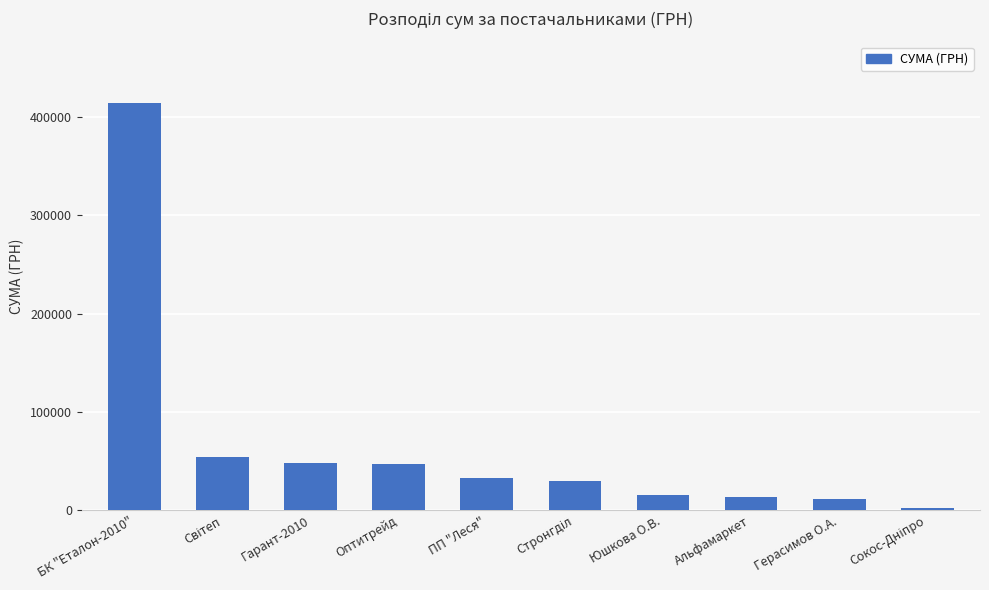

What is the difference between the maximum and second lowest values?

403062.6